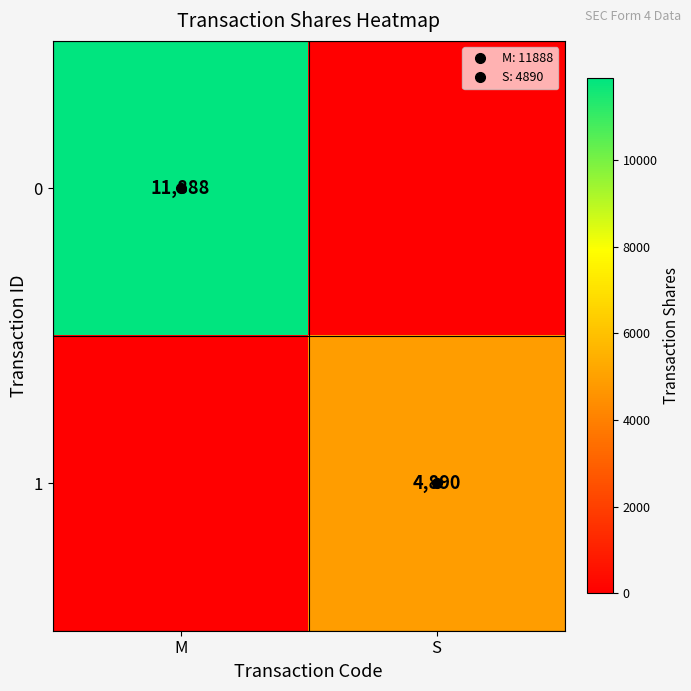

Is it true that 0 equals 0 at S?

True